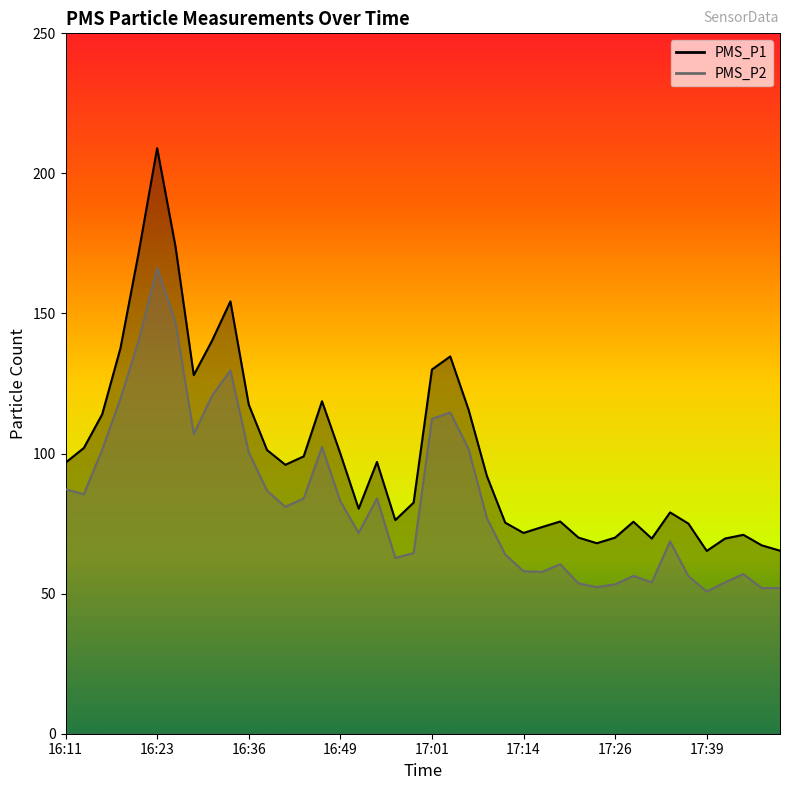

List the series in order of their peak value, highest first.

PMS_P1, PMS_P2